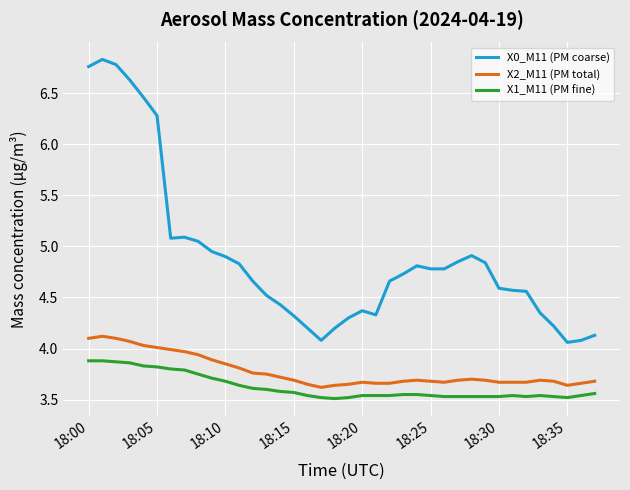

Rank the series by their maximum value, from highest to lowest.

X0_M11 (PM coarse), X2_M11 (PM total), X1_M11 (PM fine)